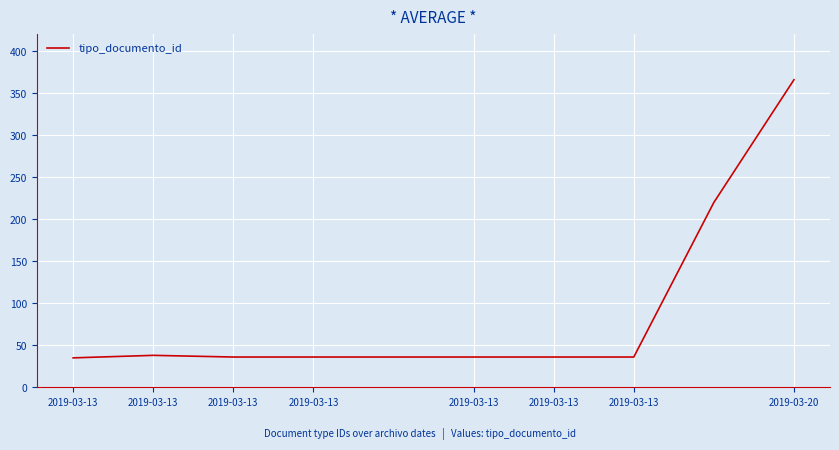

What is the difference between the maximum and minimum values?

331